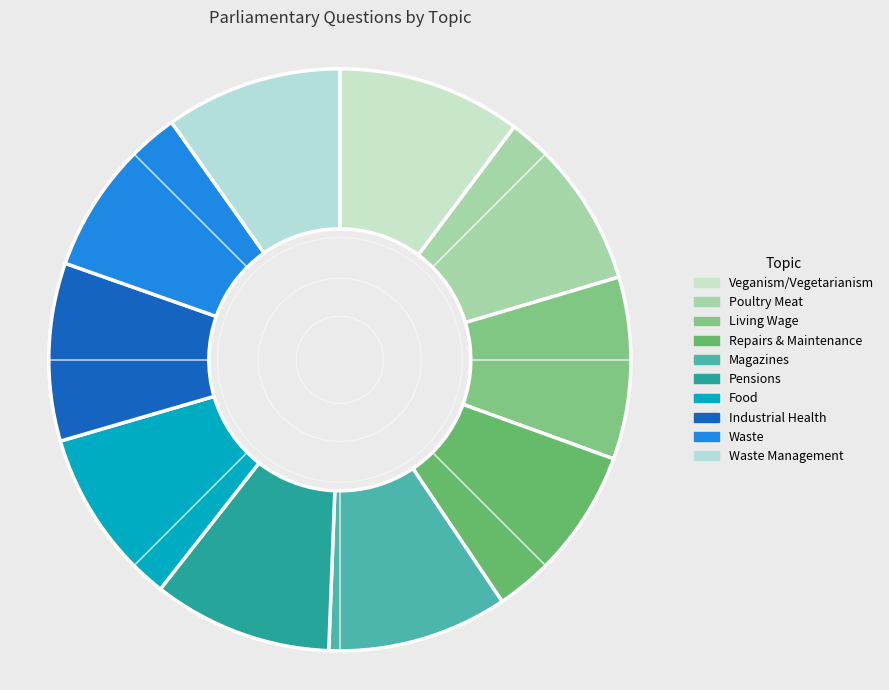

What percentage is the Parliamentary Estate: Food slice, to the nearest percent?

10%